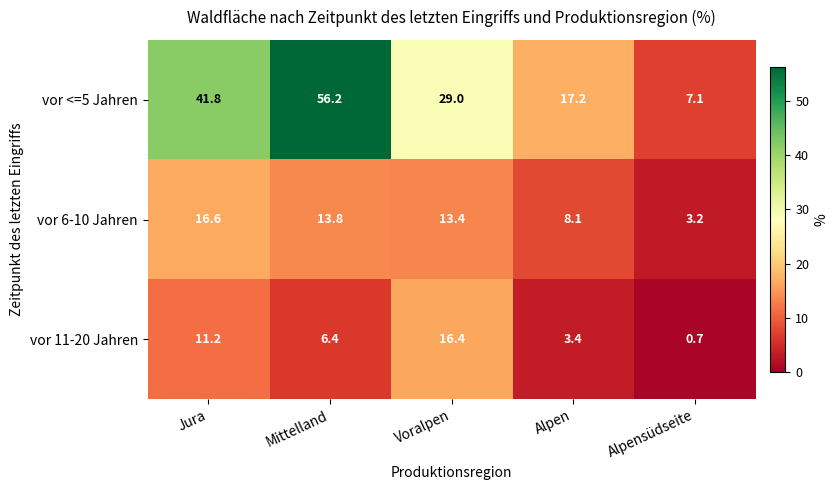

Is it true that vor 11-20 Jahren equals 1.2 at Alpensüdseite?

False